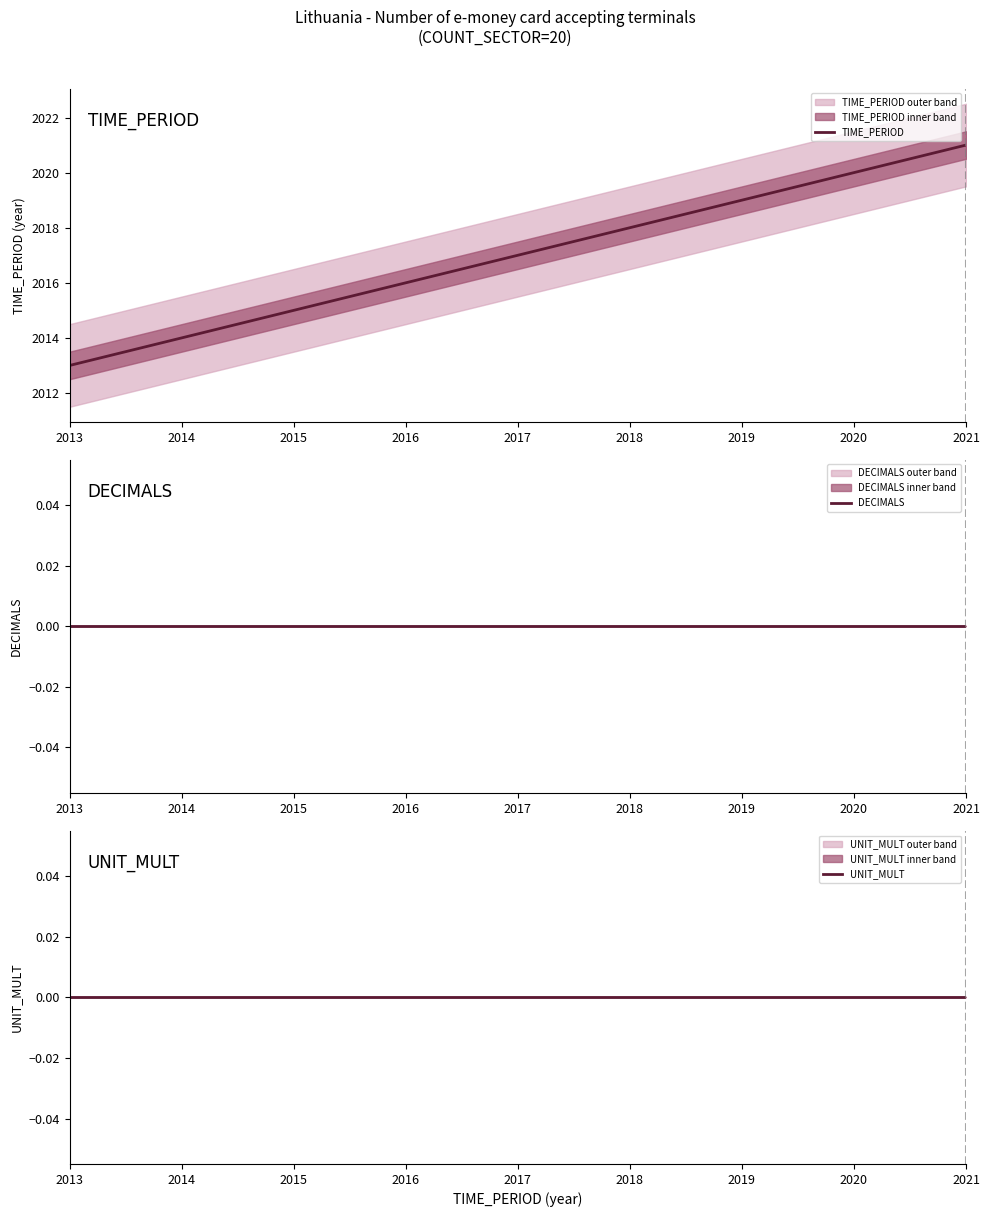

How many values in the TIME_PERIOD series are below 2017?

4